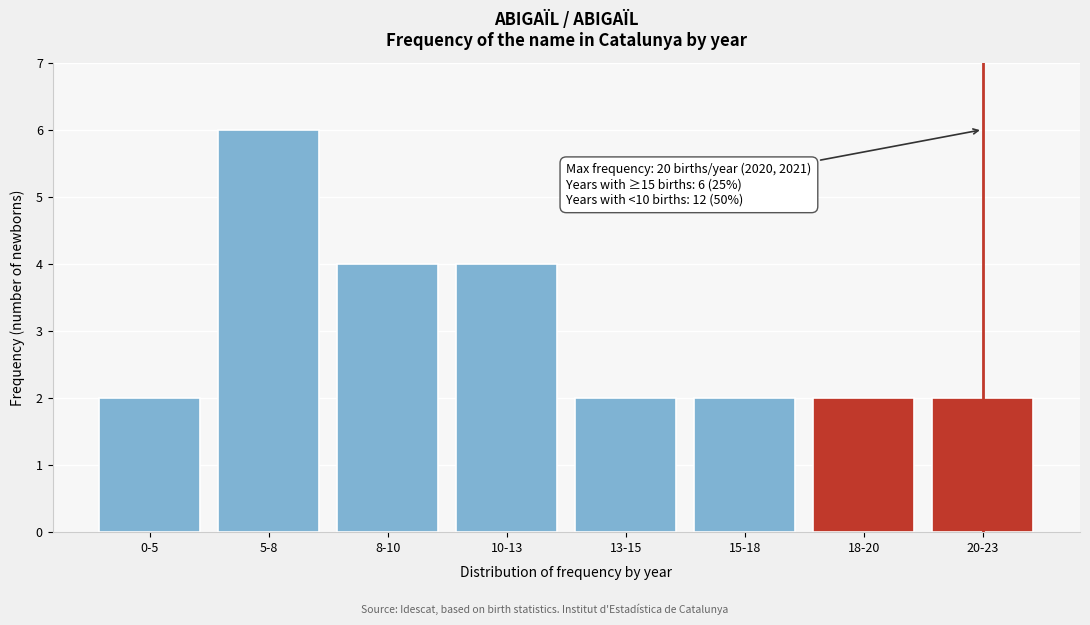

Reading left to right, transcribe all the data shown in this chart.

0-5=2	5-8=6	8-10=4	10-13=4	13-15=2	15-18=2	18-20=2	20-23=2